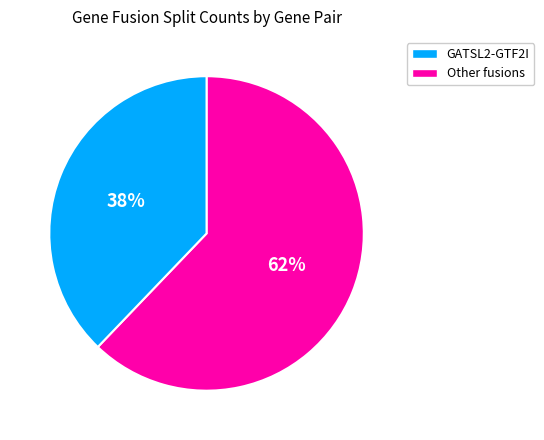

What is the largest slice in the pie chart?

GATSL2-GTF2I